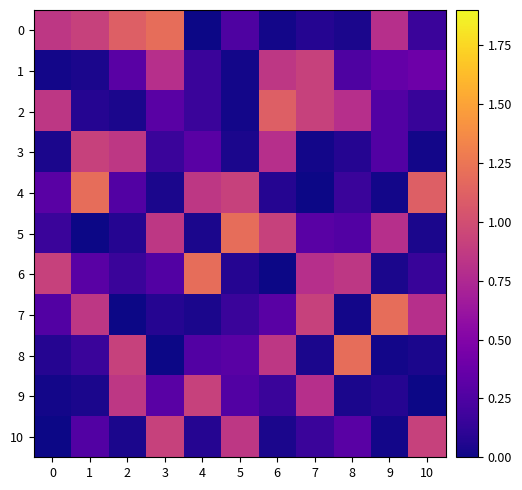

Reading left to right, what are all the values shown in this chart?

0: 0=0.8	1=0.9	2=1.1	3=1.2	4=0.0	5=0.2	6=0.0	7=0.1	8=0.0	9=0.8	10=0.2
1: 0=0.0	1=0.0	2=0.3	3=0.8	4=0.2	5=0.0	6=0.8	7=0.9	8=0.2	9=0.3	10=0.4
2: 0=0.8	1=0.1	2=0.0	3=0.3	4=0.2	5=0.0	6=1.1	7=0.9	8=0.8	9=0.3	10=0.1
3: 0=0.0	1=0.9	2=0.8	3=0.2	4=0.3	5=0.0	6=0.8	7=0.0	8=0.1	9=0.3	10=0.0
4: 0=0.3	1=1.2	2=0.3	3=0.0	4=0.8	5=0.9	6=0.1	7=0.0	8=0.2	9=0.0	10=1.1
5: 0=0.2	1=0.0	2=0.1	3=0.8	4=0.0	5=1.2	6=0.9	7=0.3	8=0.3	9=0.8	10=0.0
6: 0=0.9	1=0.3	2=0.2	3=0.3	4=1.2	5=0.1	6=0.0	7=0.8	8=0.8	9=0.0	10=0.1
7: 0=0.3	1=0.8	2=0.0	3=0.1	4=0.0	5=0.2	6=0.3	7=0.9	8=0.0	9=1.2	10=0.8
8: 0=0.1	1=0.2	2=0.9	3=0.0	4=0.3	5=0.3	6=0.8	7=0.0	8=1.2	9=0.0	10=0.0
9: 0=0.0	1=0.0	2=0.8	3=0.3	4=0.9	5=0.3	6=0.2	7=0.8	8=0.0	9=0.1	10=0.0
10: 0=0.0	1=0.3	2=0.0	3=0.9	4=0.1	5=0.8	6=0.0	7=0.2	8=0.3	9=0.0	10=0.9